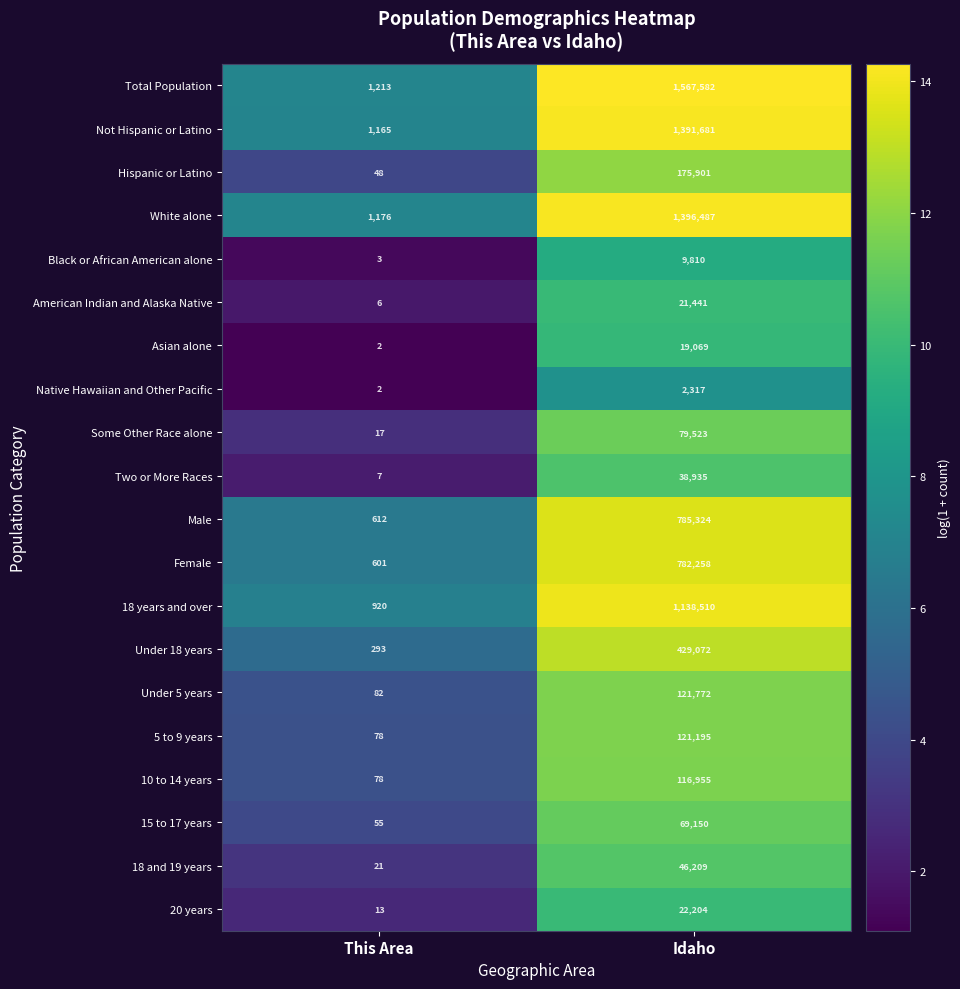

What is the total value across all series at This Area?

6392